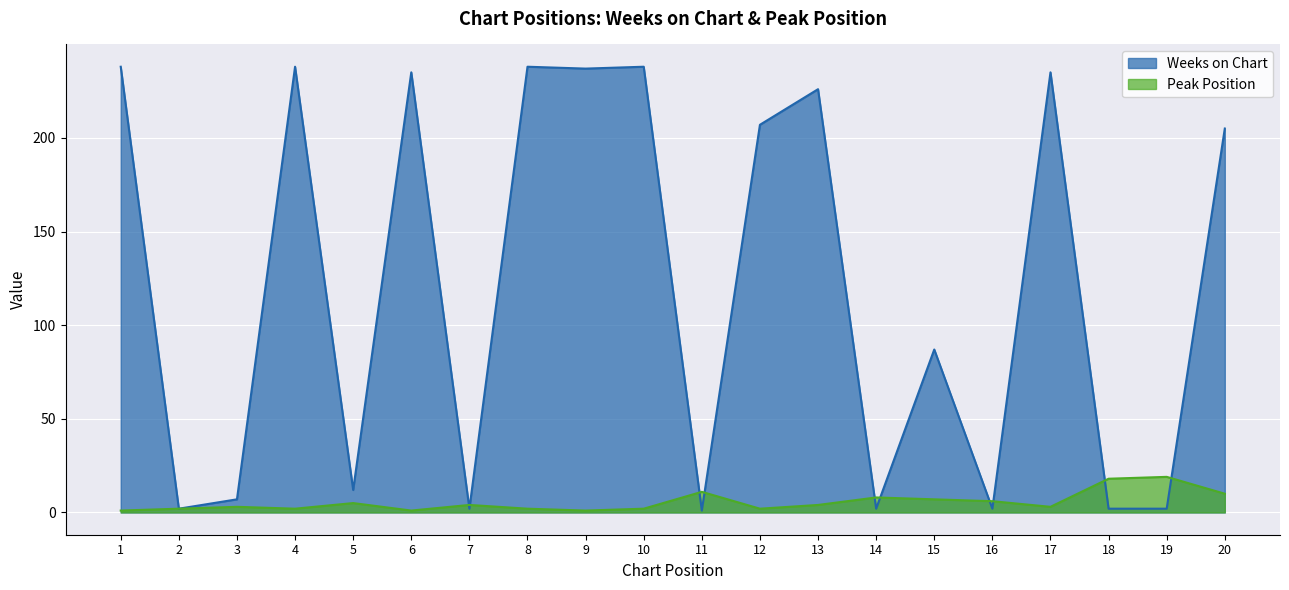

At 2, list the series in order from largest to smallest.

Weeks on Chart, Peak Position